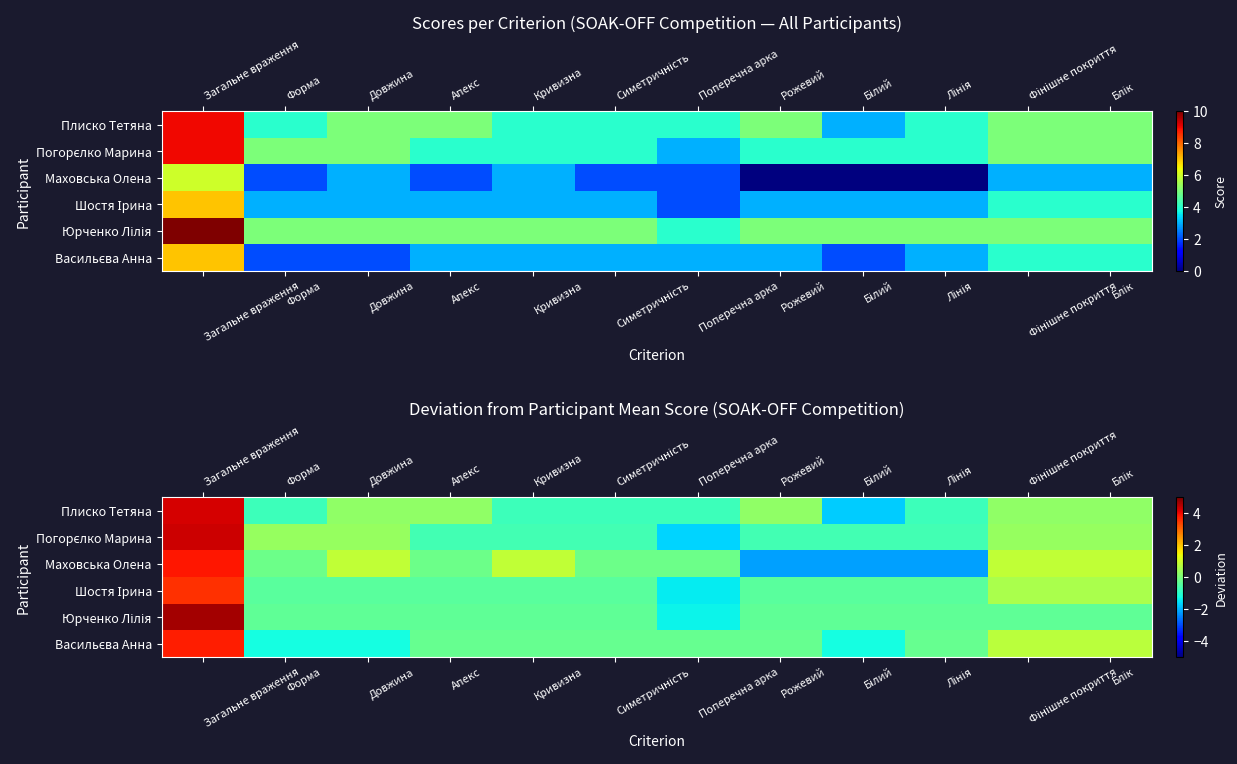

At which label does Погорєлко Марина first exceed 0?

Загальне враження